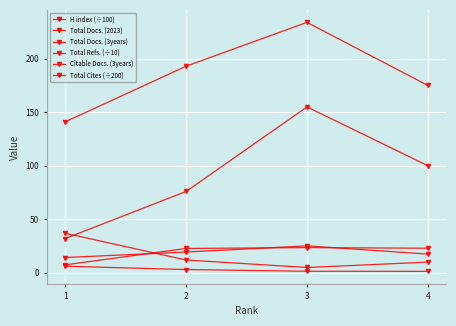

The value of H index (÷100) at 1 is 9.1. True or false?

False